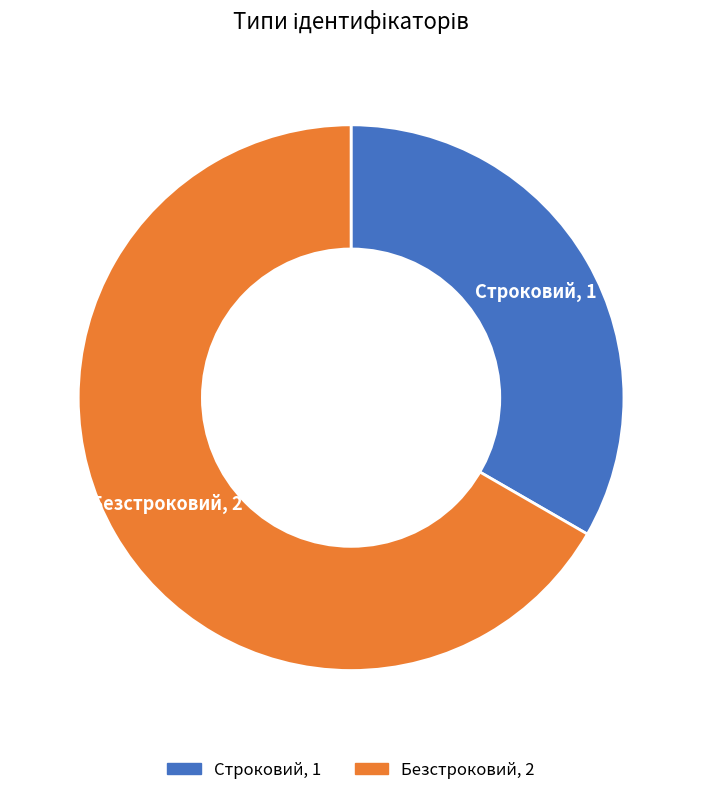

Which has a higher value, Безстроковий or Строковий?

Безстроковий